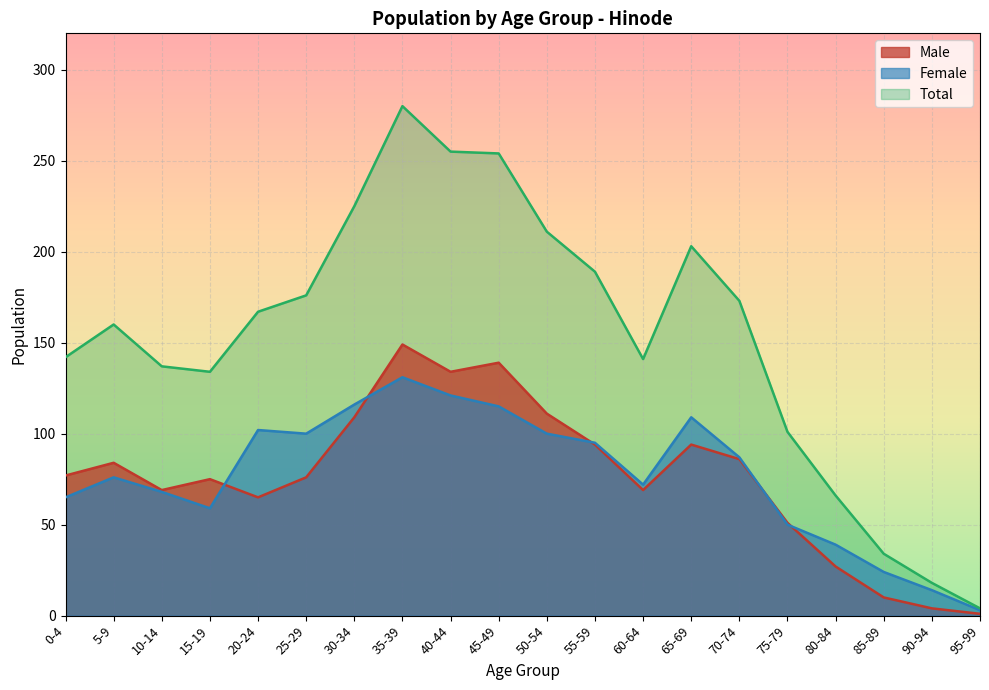

At which category is the sum across all series the highest?

35-39